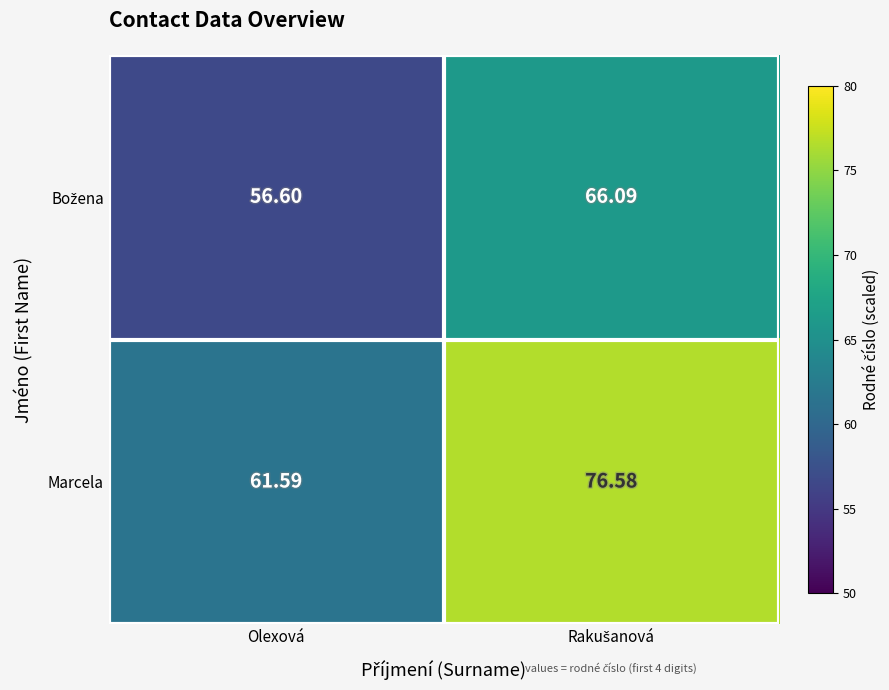

Which series has the largest total across all categories?

Marcela